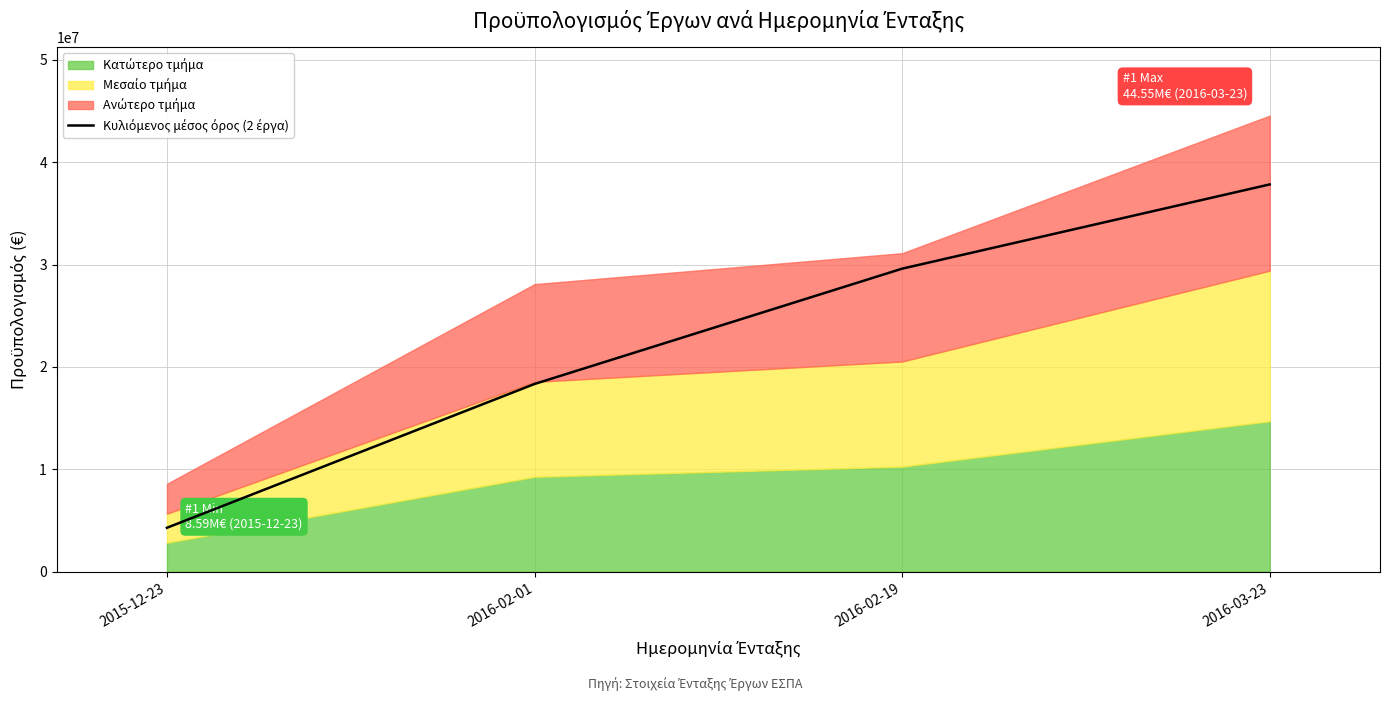

What position from the right is 2016-03-23?

1